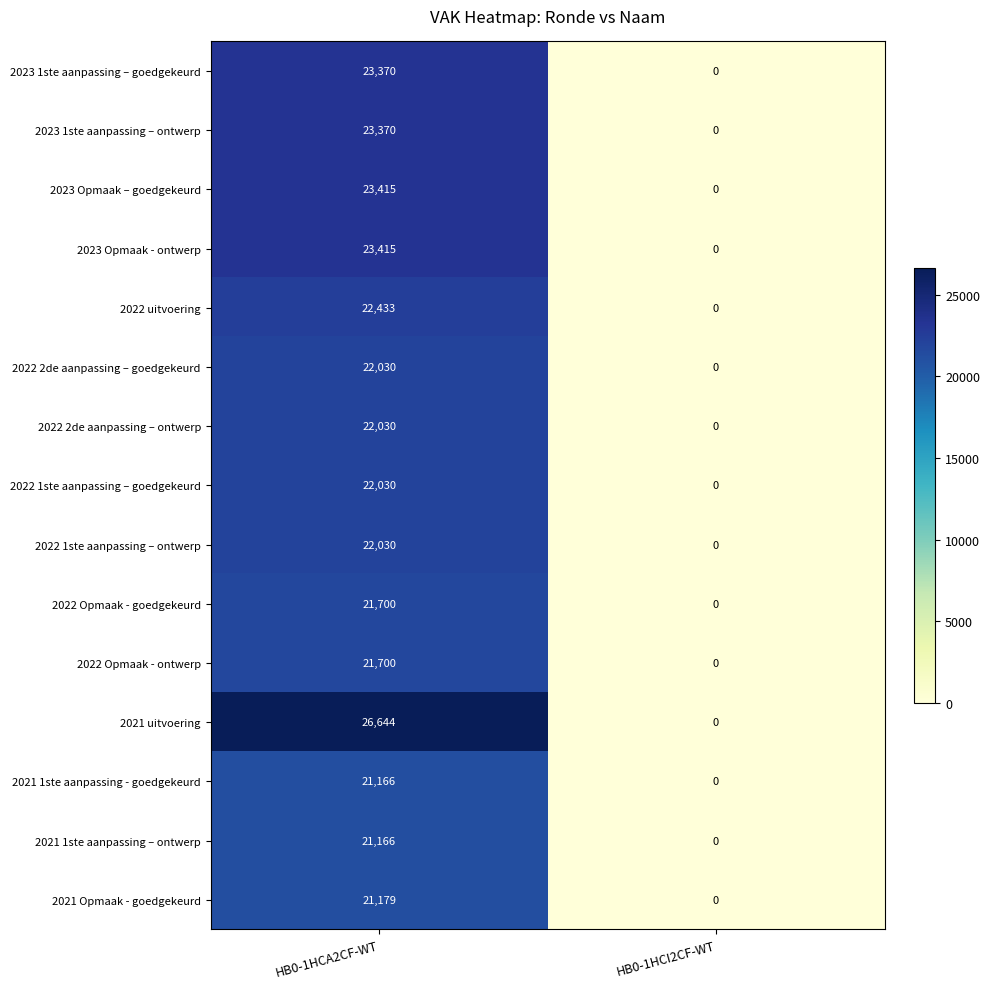

What is the average value of the 2022 1ste aanpassing – ontwerp series?

11015